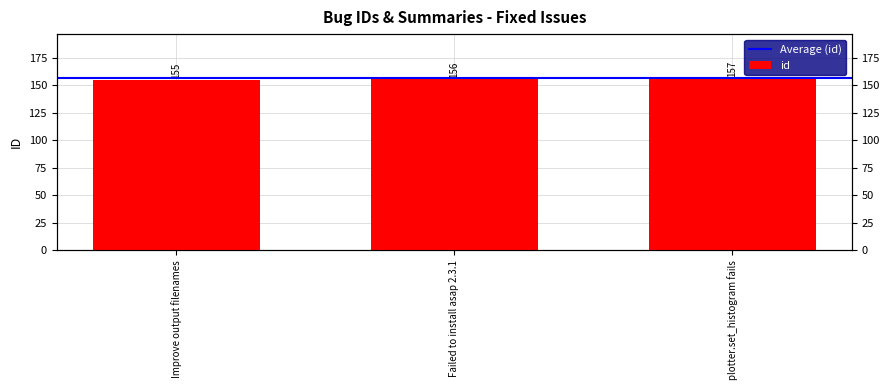

What is the change in value from Improve output filenames to plotter.set_histogram fails?

+2